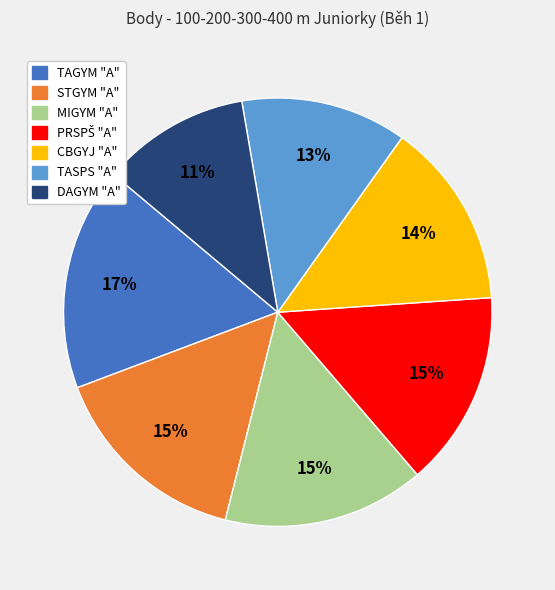

Does any single category account for the majority?

No